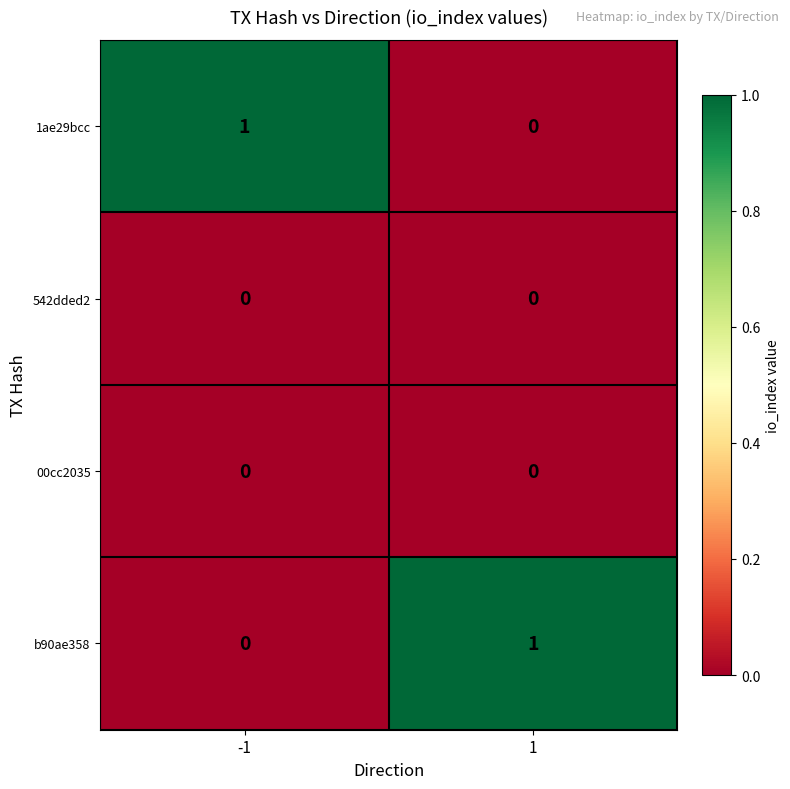

The 00cc2035 series shows 0 at -1. True or false?

True